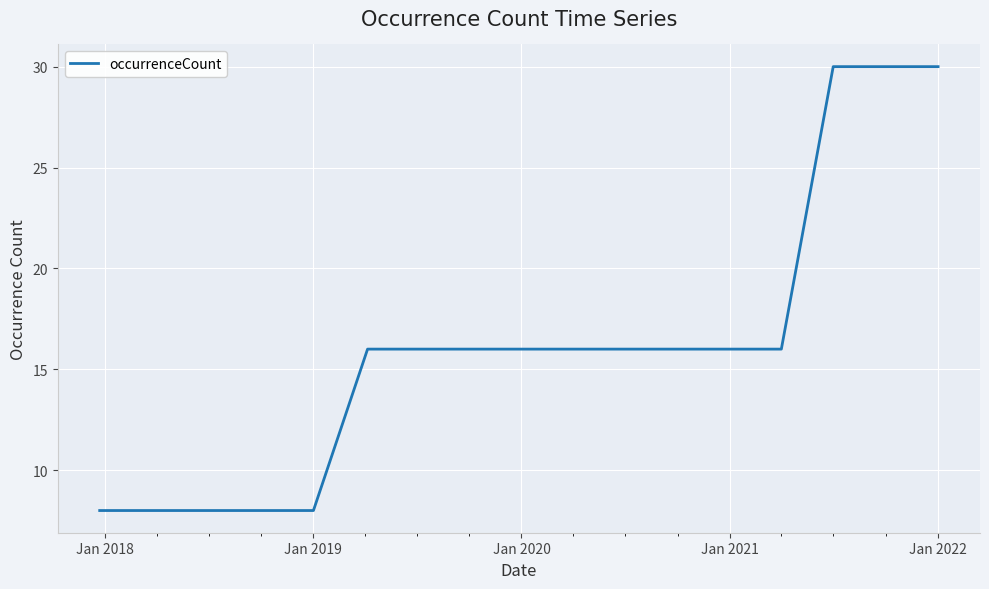

What is the smallest value displayed?

8